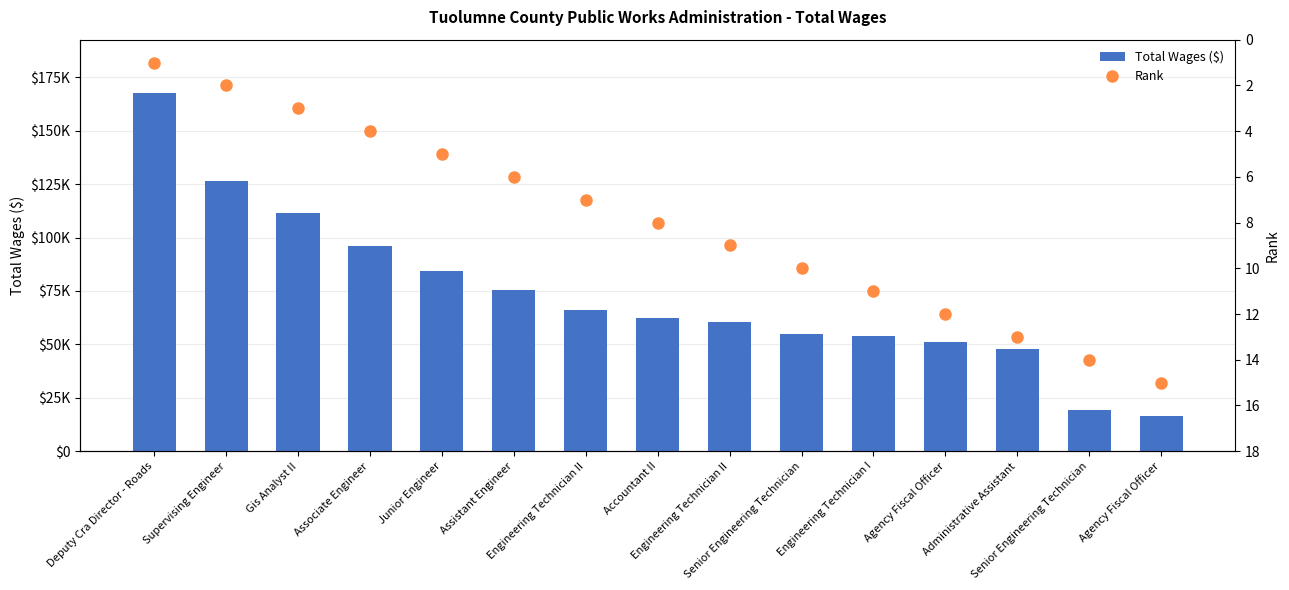

What is the lowest value of the Rank series?

1